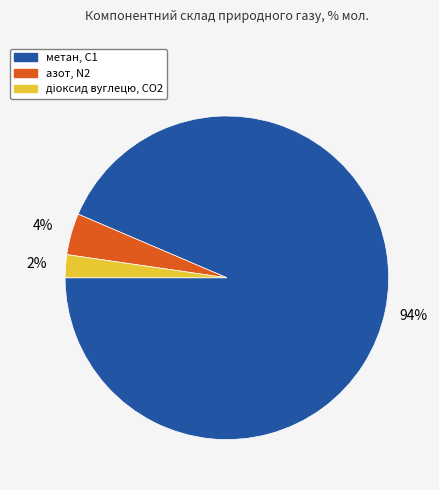

Which slice is the largest?

метан, С1